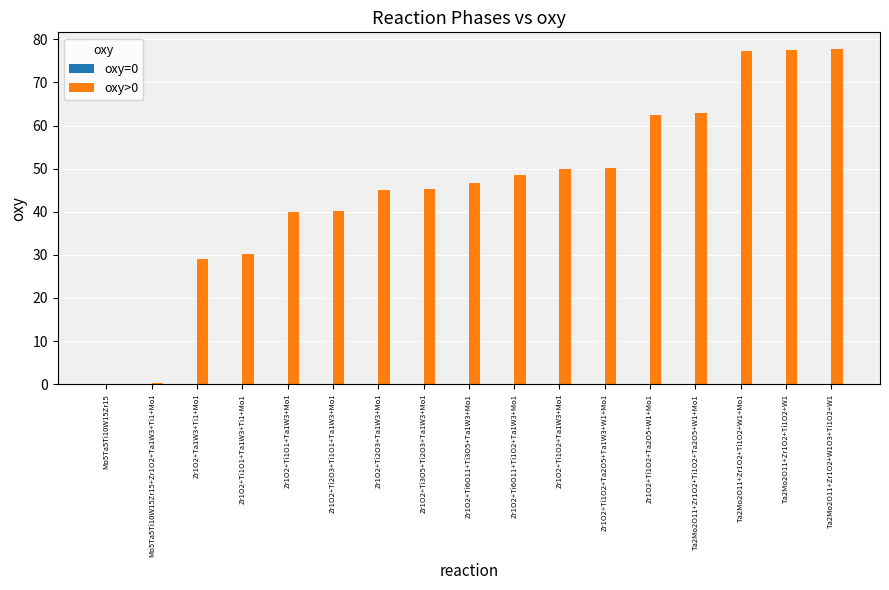

Where is the data nearest to the value 38?

Zr1O2+Ti1O1+Ta1W3+Mo1